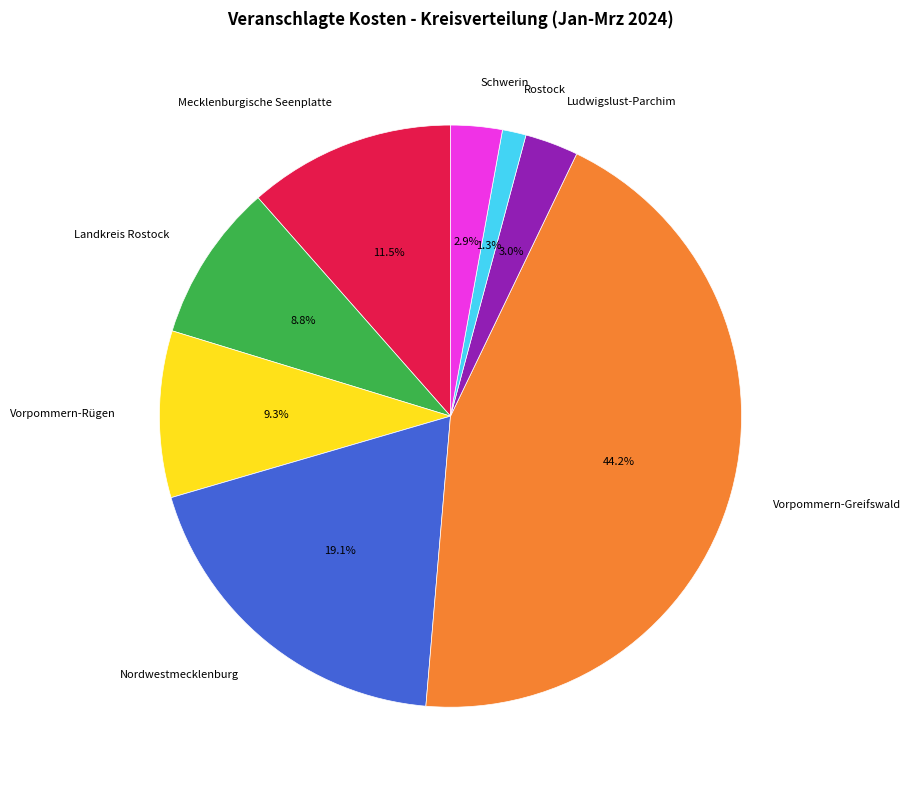

Combined, what portion of the pie is Nordwestmecklenburg and Vorpommern-Rügen?

28.4%